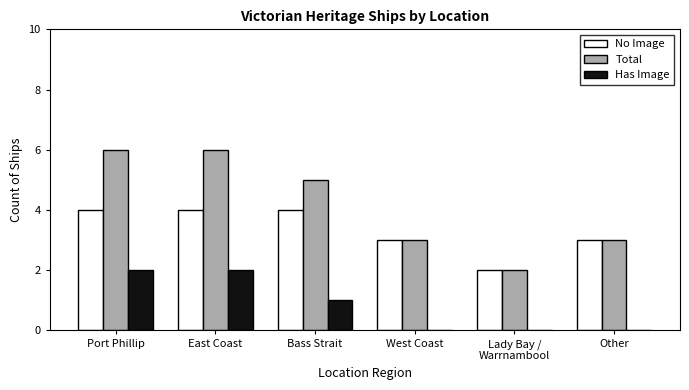

How many data points does each series have?

6